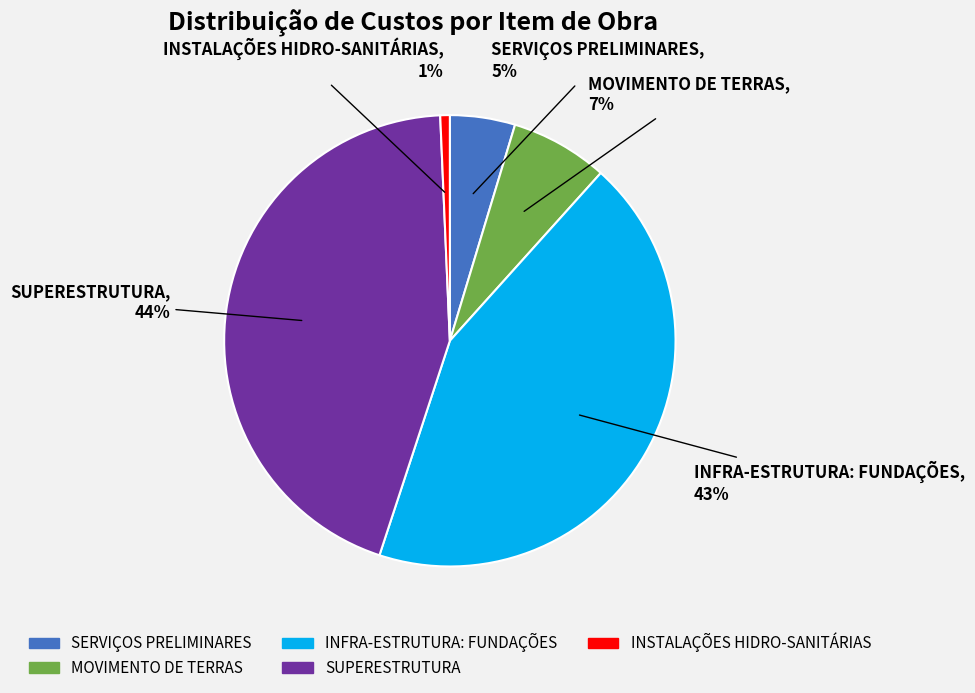

Does INSTALAÇÕES HIDRO-SANITÁRIAS represent more than half of the total?

No